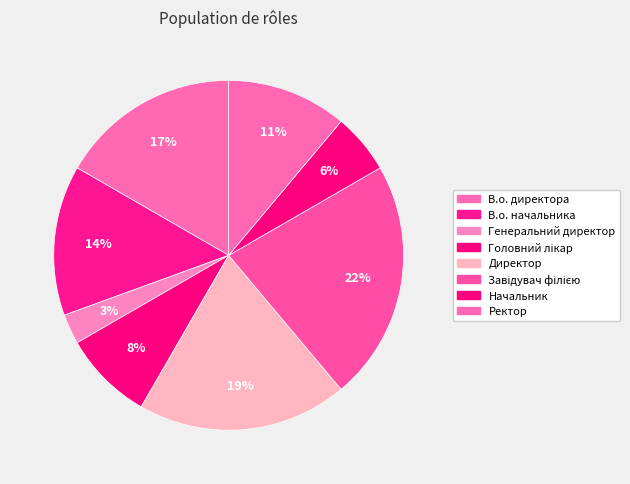

What is the total percentage of Завідувач філією and Начальник?

27.8%